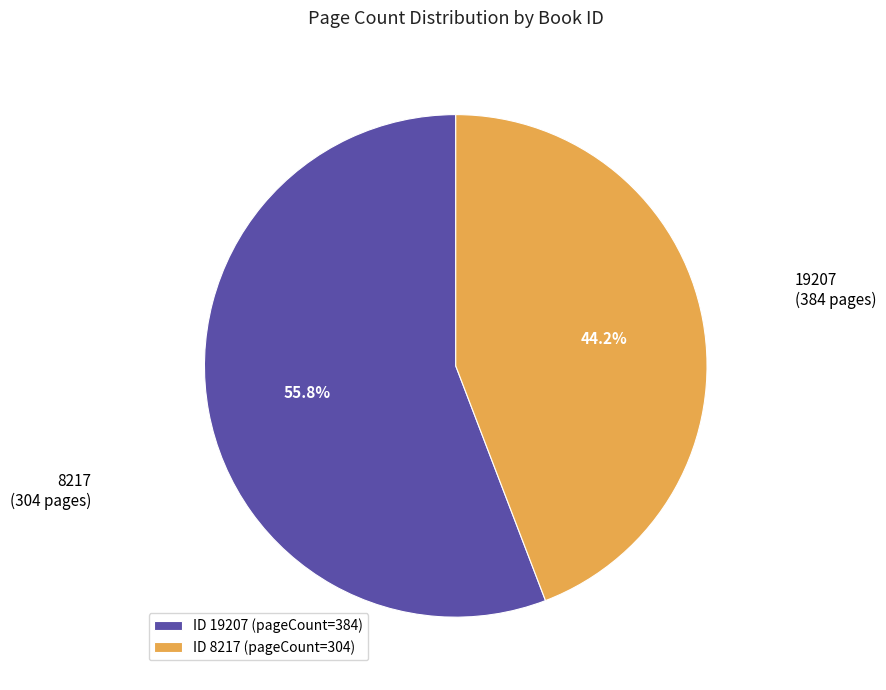

Between ID 8217 (pageCount=304) and ID 19207 (pageCount=384), which is larger?

ID 19207 (pageCount=384)